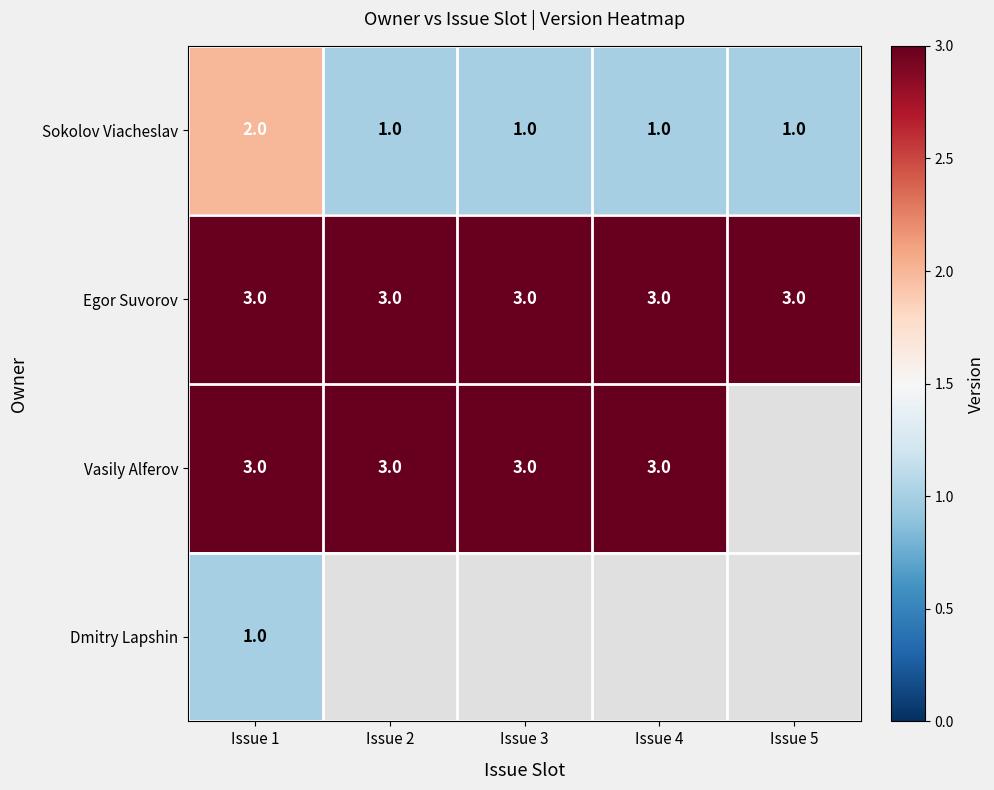

What is the maximum value for Egor Suvorov?

3